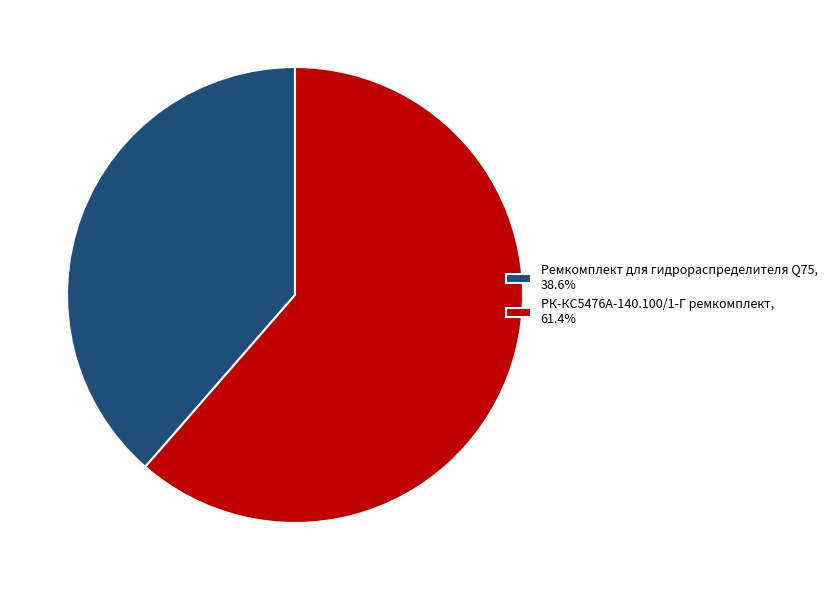

Is Ремкомплект для гидрораспределителя Q75, 38.6% the majority of the pie?

No